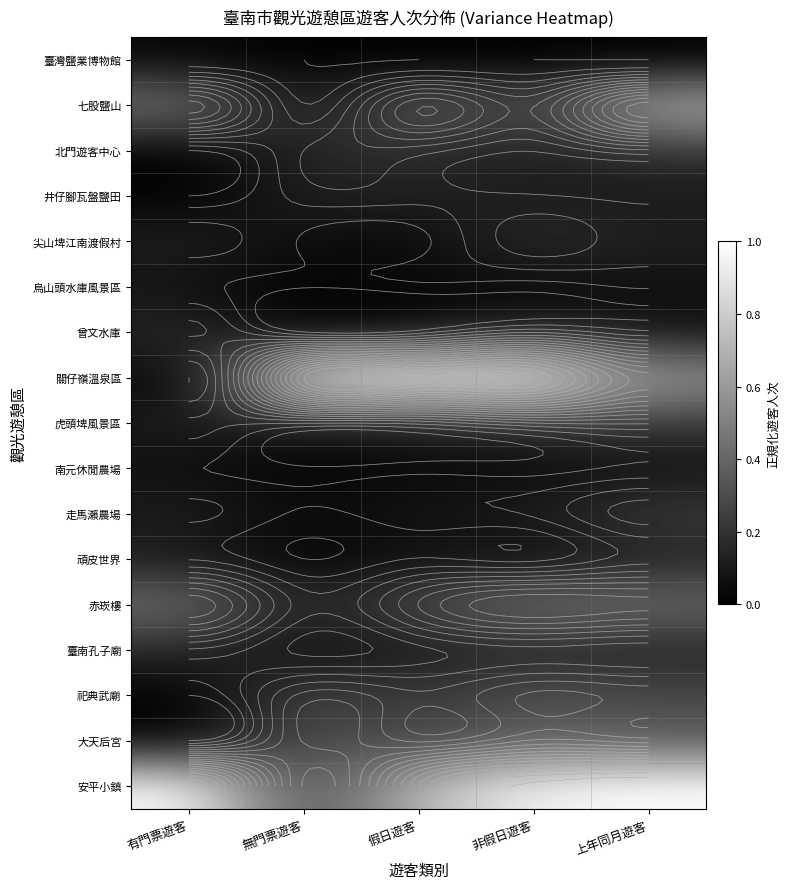

How many categories are shown in the chart?

5